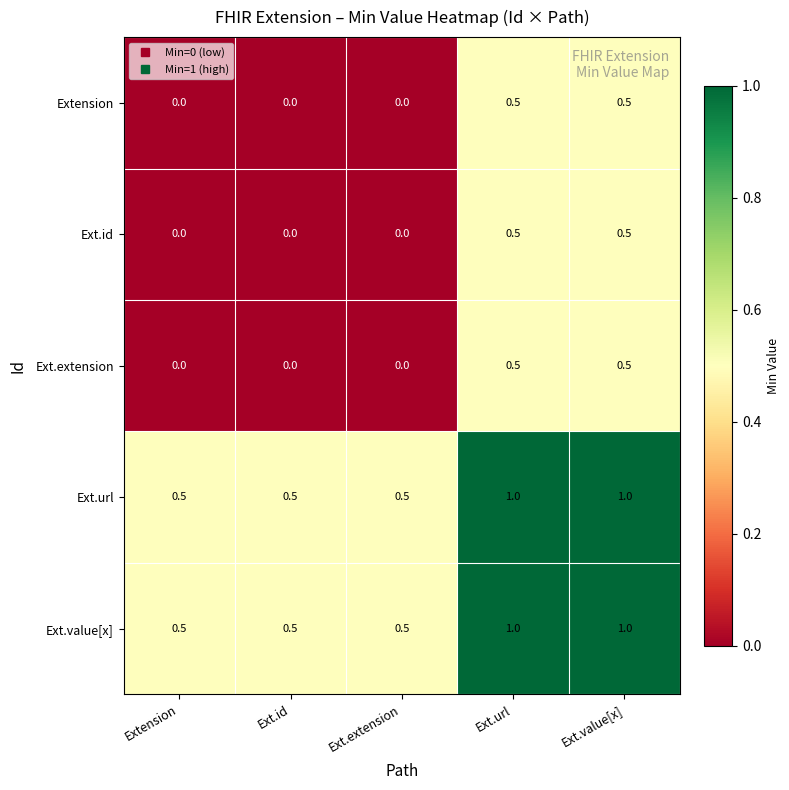

Reading left to right, transcribe all the data shown in this chart.

Extension: 0.0	0.0	0.0	0.5	0.5
Ext.id: 0.0	0.0	0.0	0.5	0.5
Ext.extension: 0.0	0.0	0.0	0.5	0.5
Ext.url: 0.5	0.5	0.5	1.0	1.0
Ext.value[x]: 0.5	0.5	0.5	1.0	1.0